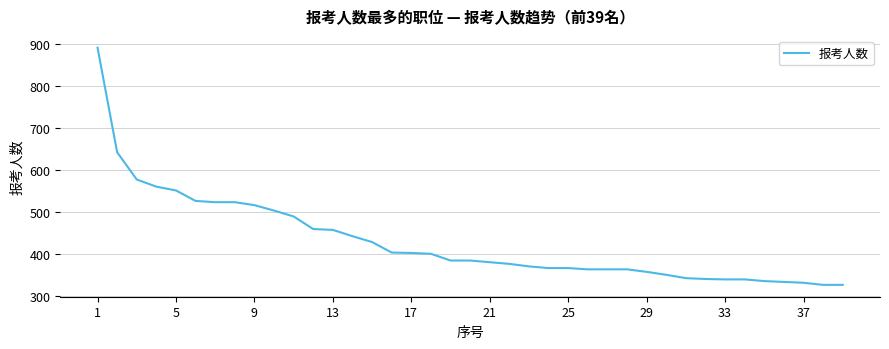

Reading right to left, list all the values displayed in this chart.

326	326	331	333	335	339	339	340	342	350	357	363	363	363	366	366	370	376	380	384	384	400	402	403	428	442	457	459	489	503	516	523	523	526	551	560	577	642	891